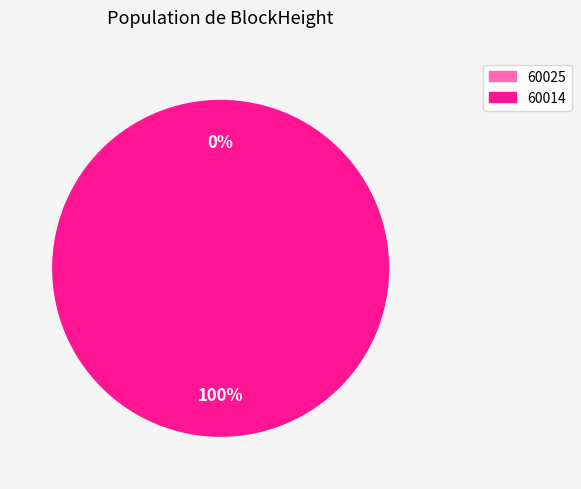

To the nearest percent, what is the average slice percentage?

50%